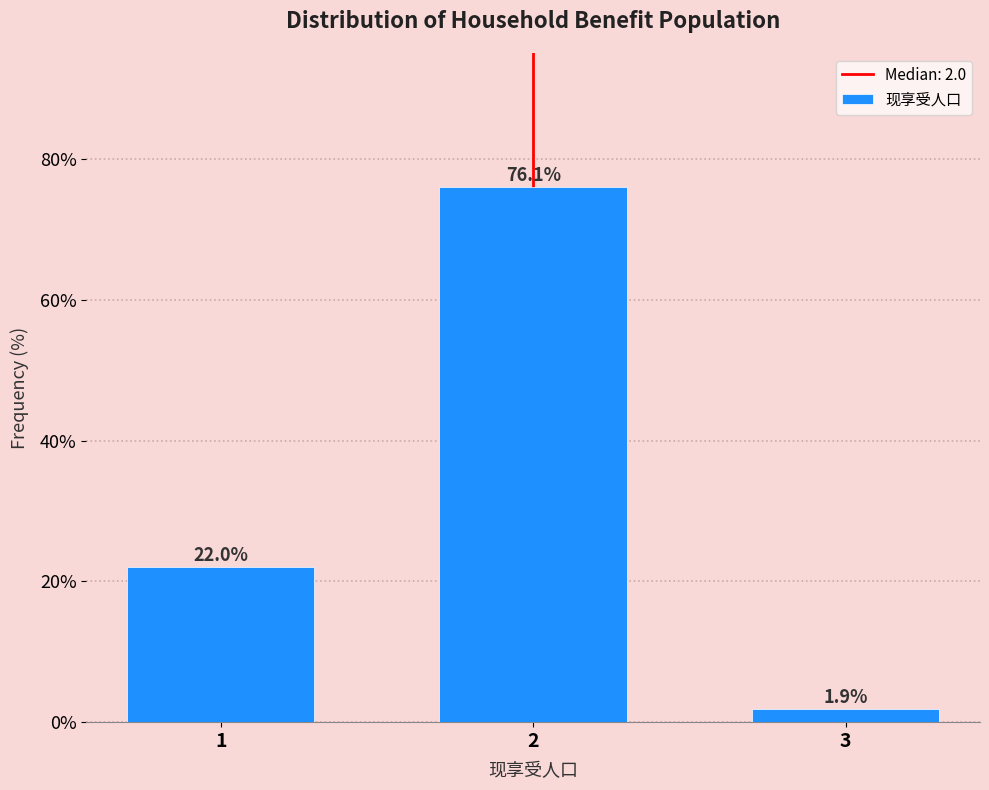

Reading right to left, extract all data points from this chart.

3=1.9	2=76.1	1=22.0